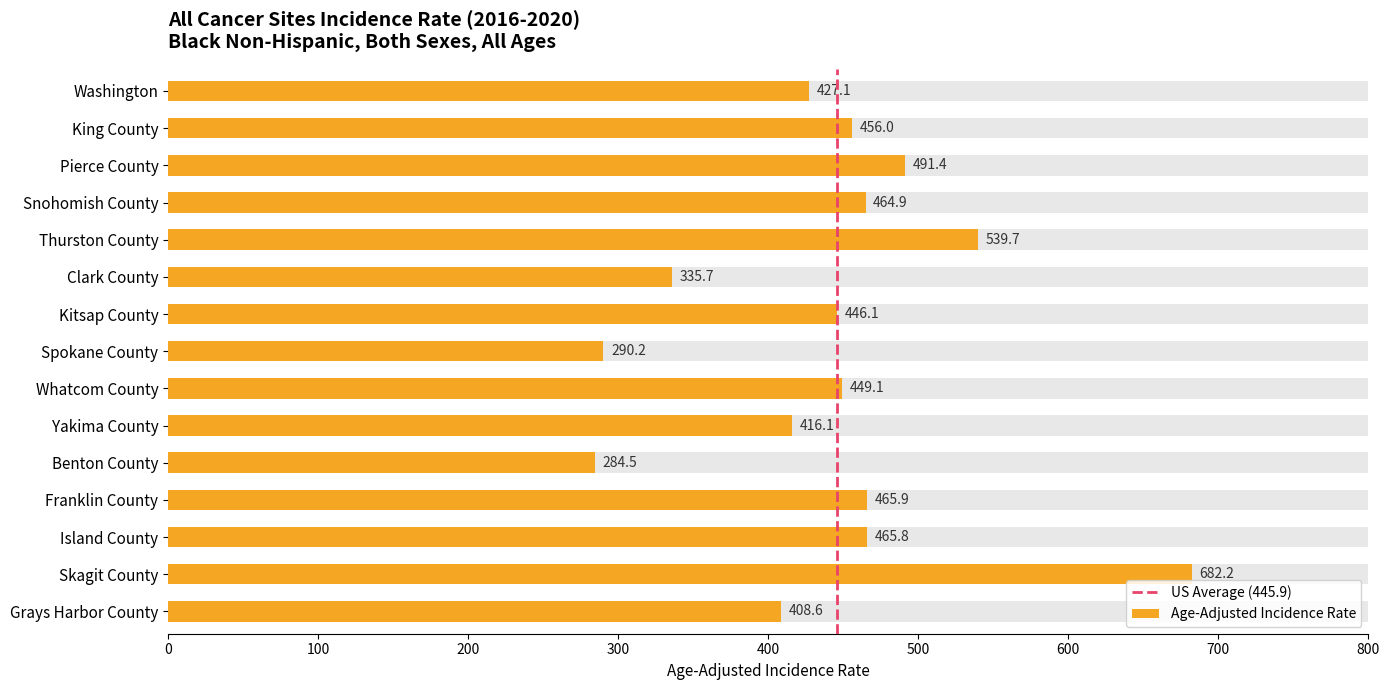

Is it true that the value at Whatcom County is 449.1?

True